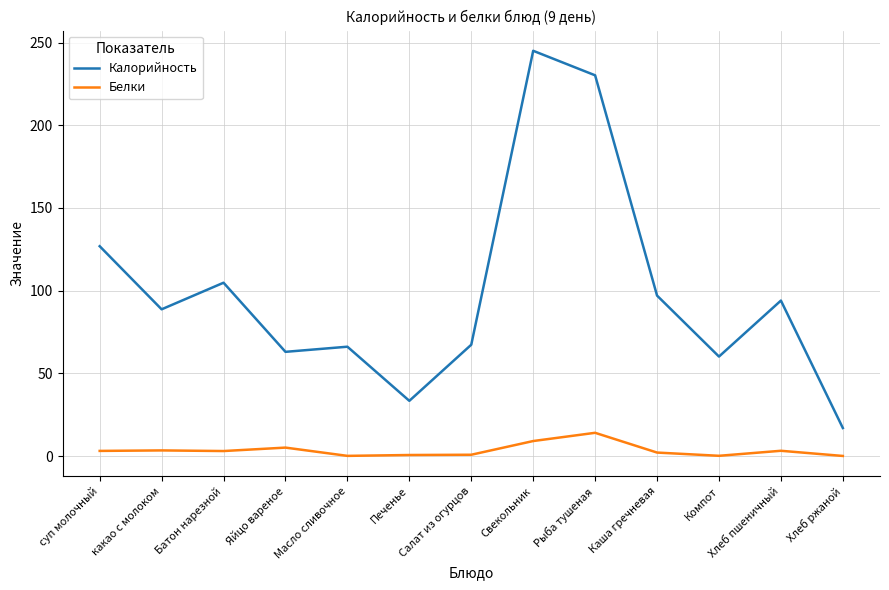

In Калорийность, how many points are lower than both neighbors (excluding endpoints)?

4